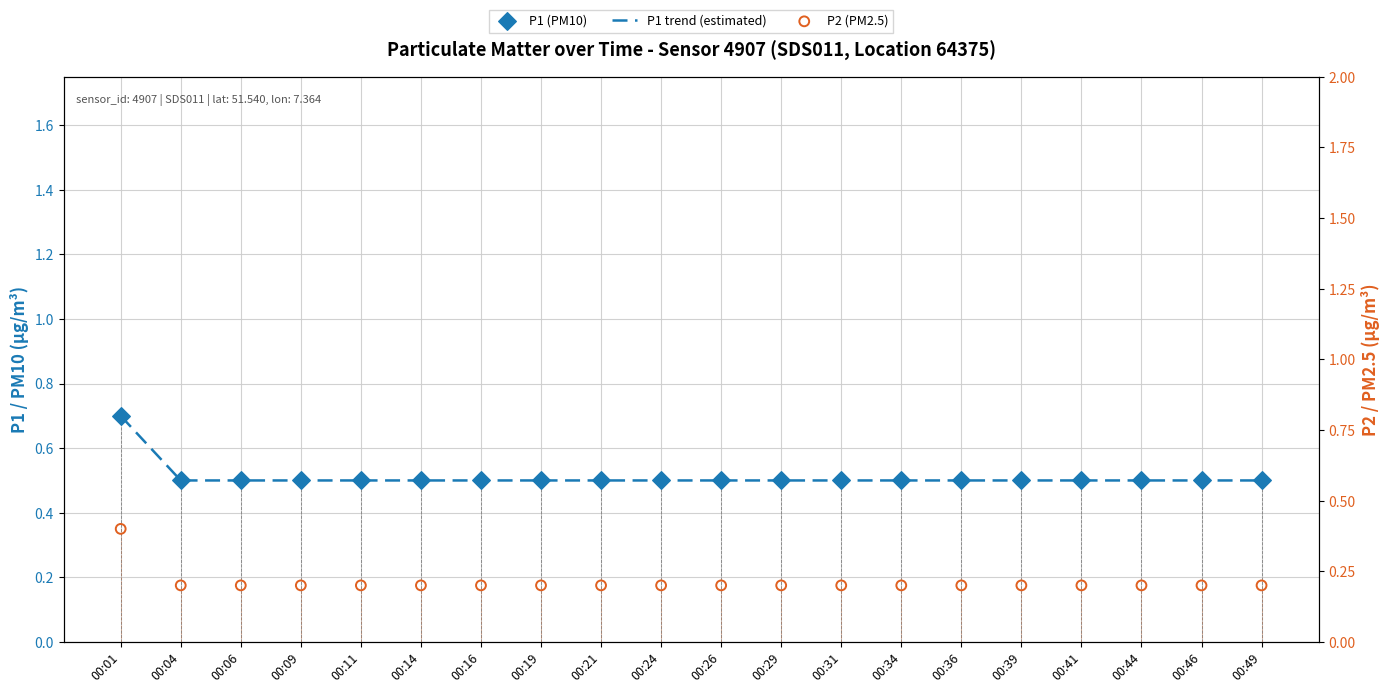

Is the value of P1 (PM10) at 00:16 greater than the value of P1 trend (estimated) at 00:19?

No